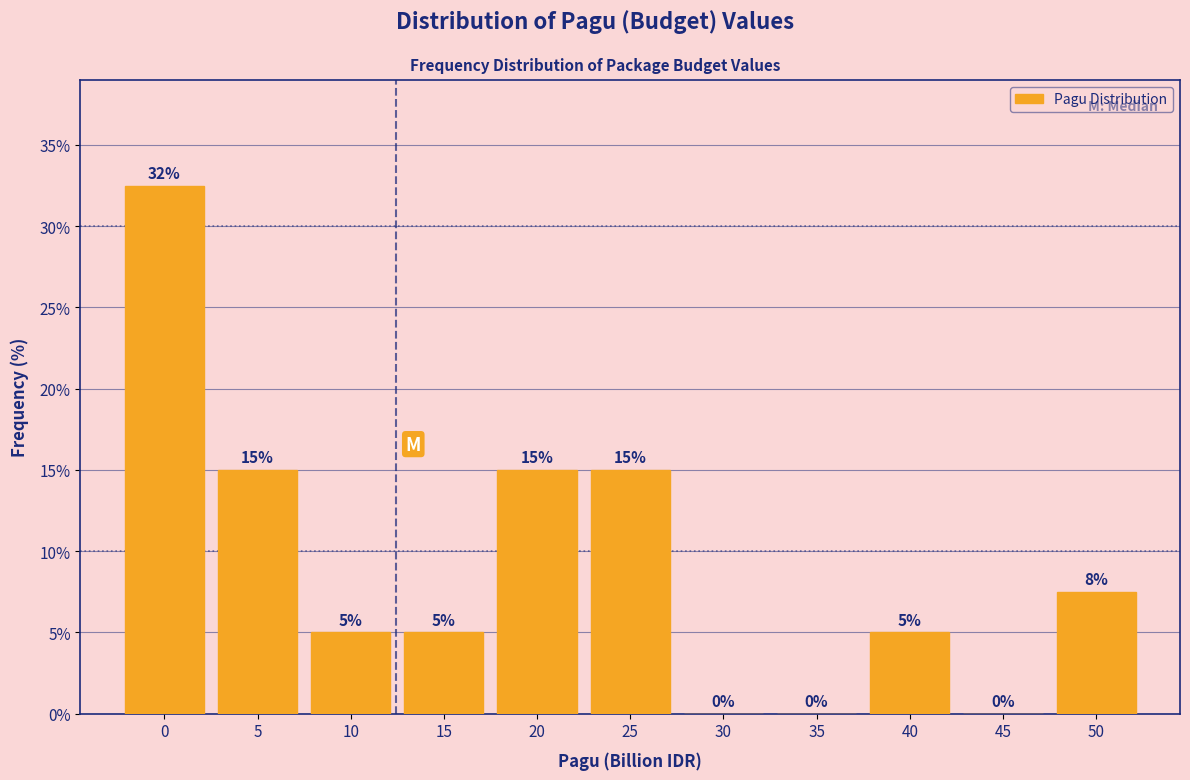

The chart shows a value of 15.0 at 5. True or false?

True